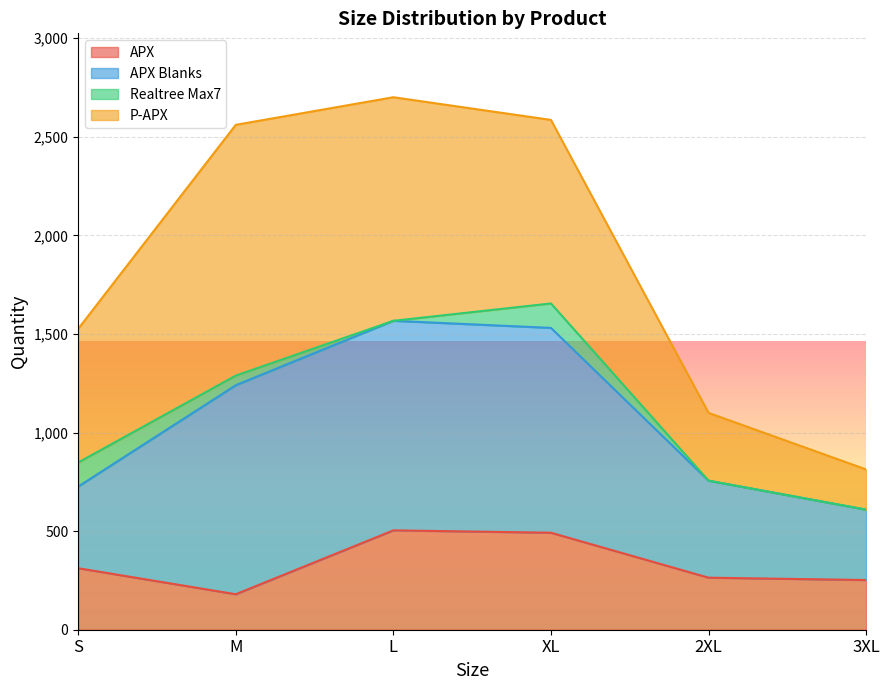

What is the difference between the highest and lowest values at 3XL?

357